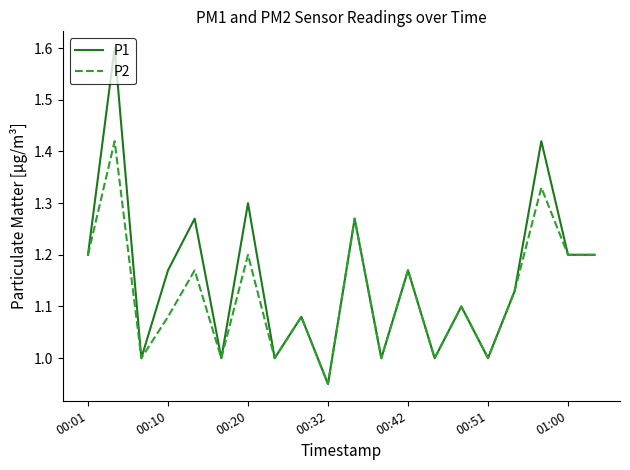

What is the maximum value shown in the chart?

1.6